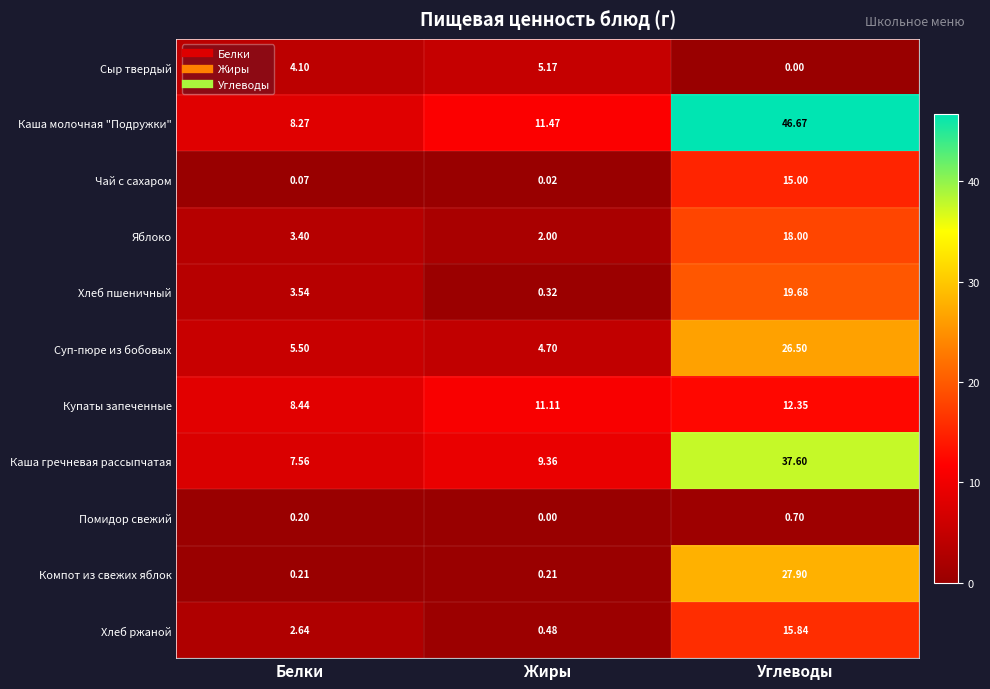

Which series has the widest spread of values?

Каша молочная "Подружки"